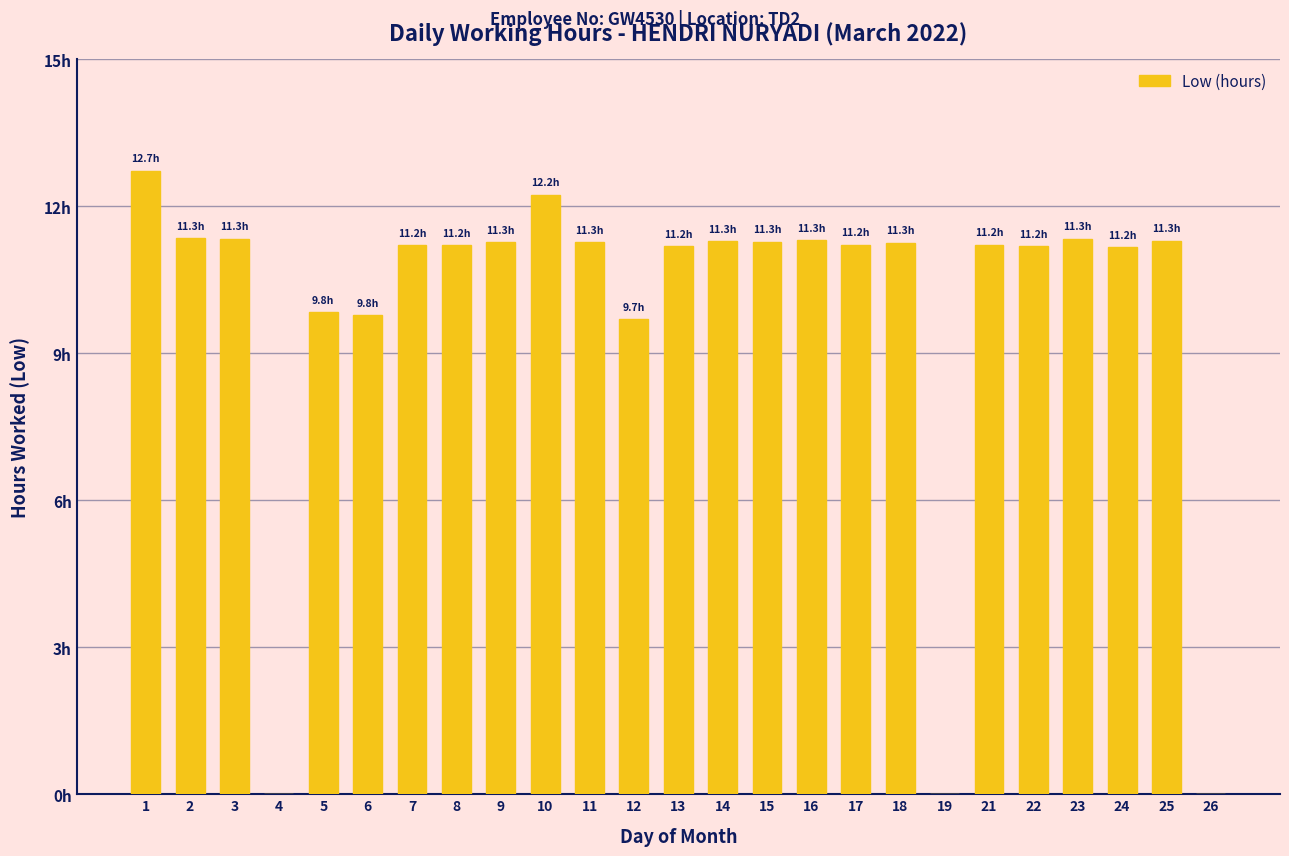

What is the sum of all values?

245.7